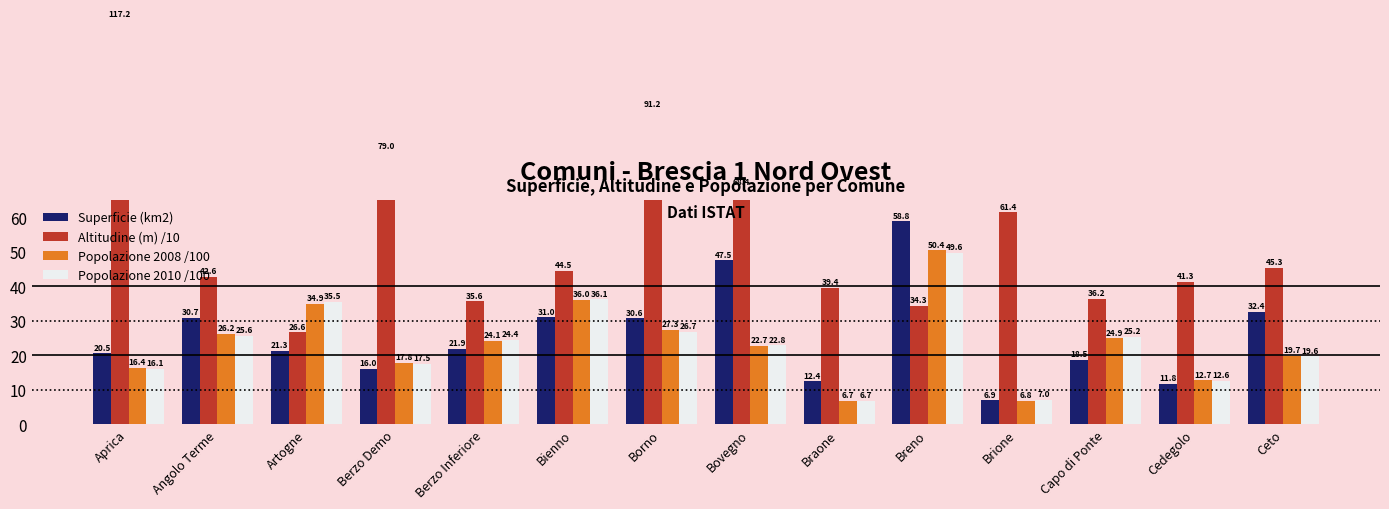

What is the difference between the Altitudine (m) /10 values at Ceto and Bienno?

0.8